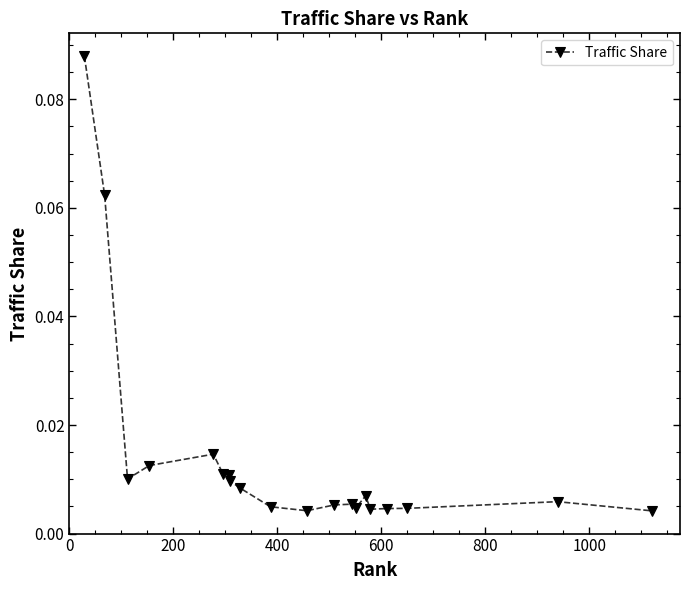

What is the sum of all values?

0.3